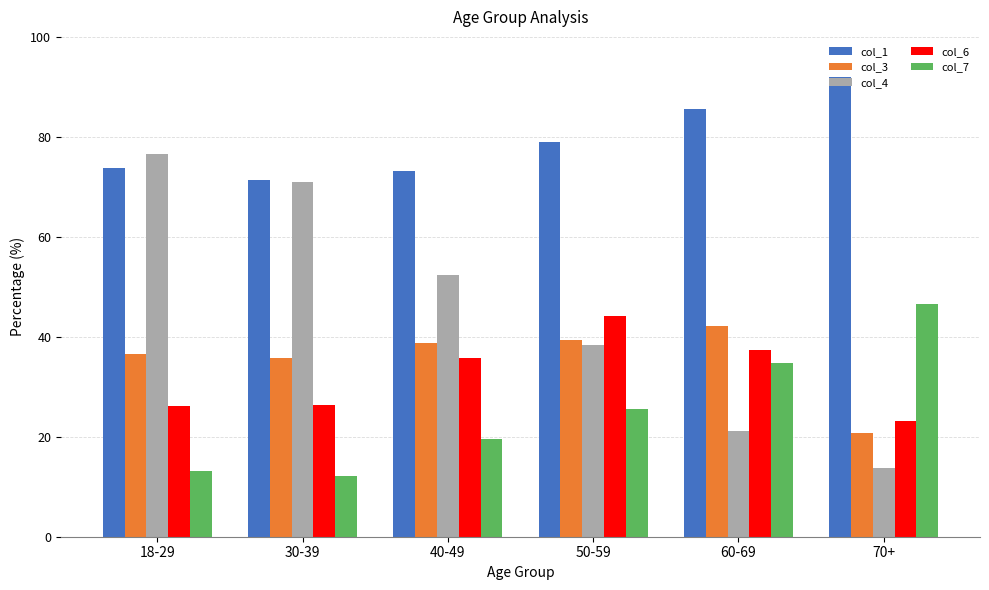

Rank the series by their maximum value, from highest to lowest.

col_1, col_4, col_7, col_6, col_3